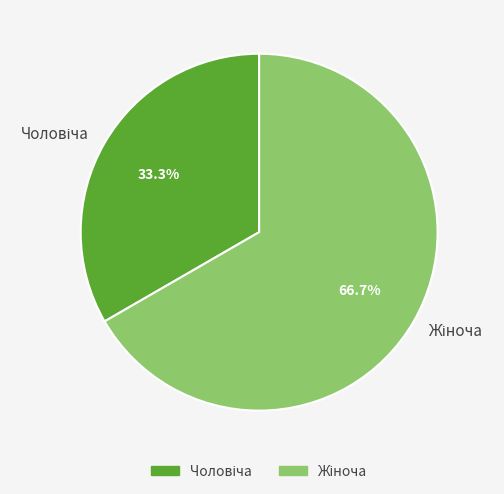

Is there a majority slice in this chart?

Yes